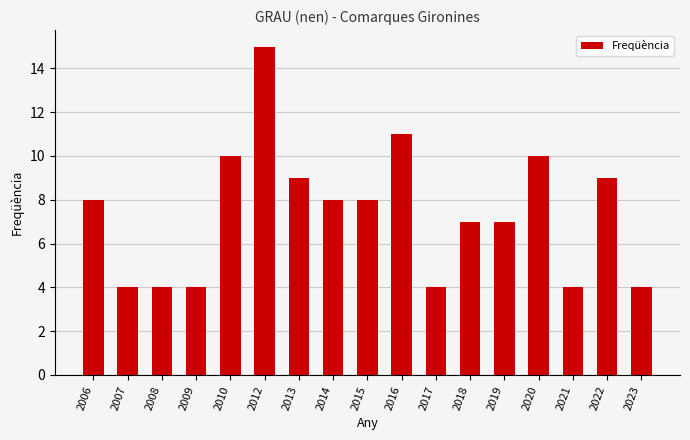

Is it true that the value at 2007 is 4?

True